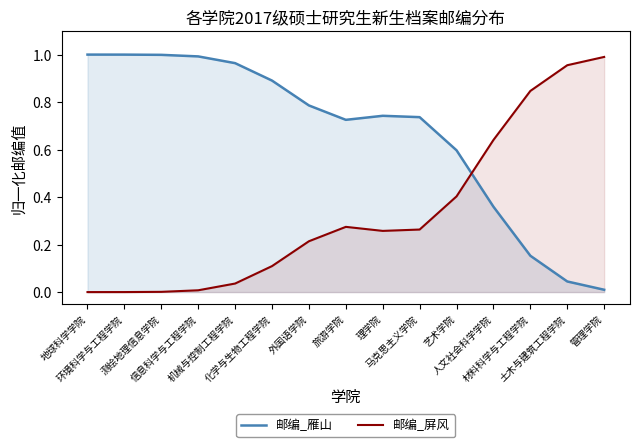

What is the total value across all series at 外国语学院?

1.0